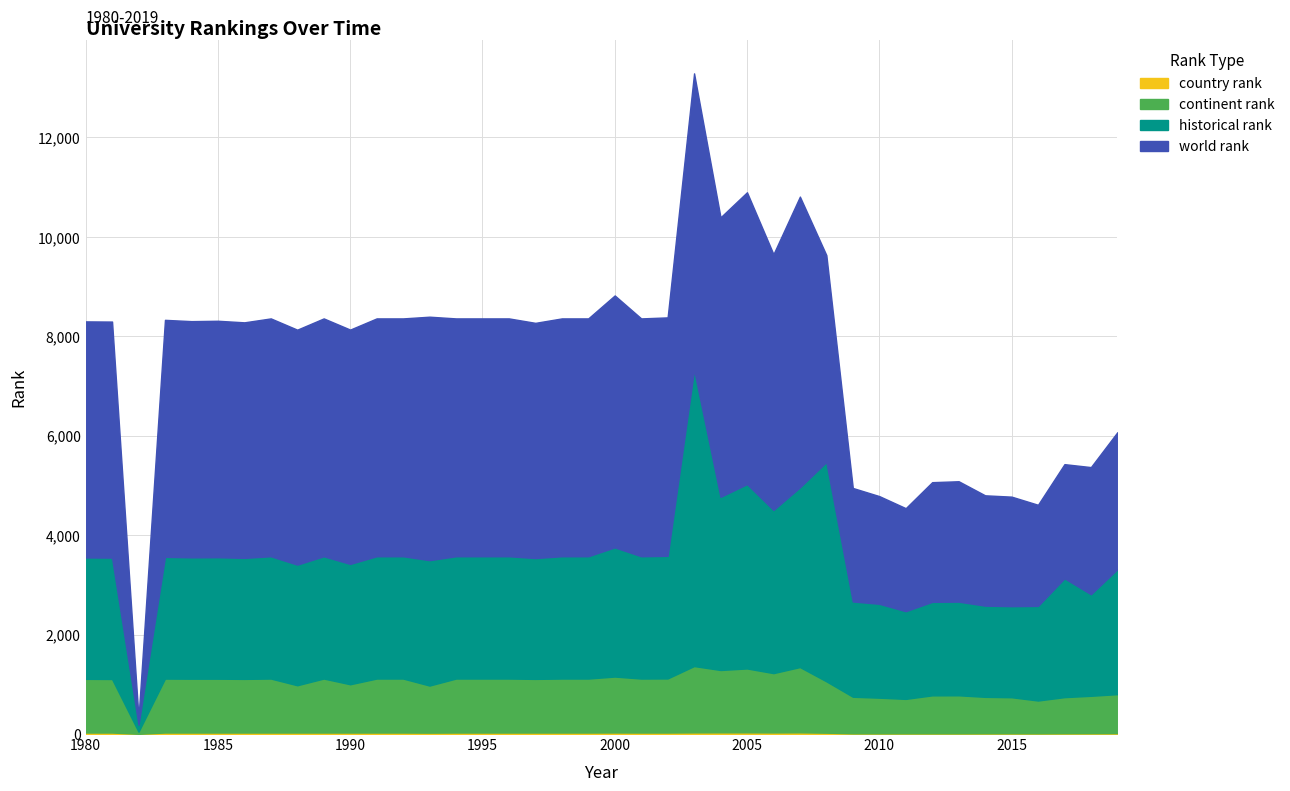

Reading left to right, list all the values displayed in this chart.

country rank: 30.0	30.0	5.0	30.0	30.0	30.0	30.0	30.0	30.0	30.0	30.0	30.0	30.0	28.0	30.0	30.0	30.0	30.0	30.0	30.0	31.0	30.0	30.0	33.0	34.0	34.0	32.0	34.0	27.0	14.0	14.0	14.0	14.0	14.0	15.0	15.0	14.0	16.0	17.0	18.0
continent rank: 1080.0	1077.0	41.0	1085.0	1083.0	1083.0	1079.0	1086.0	951.0	1086.0	971.0	1086.0	1086.0	947.0	1086.0	1086.0	1086.0	1079.0	1086.0	1086.0	1125.0	1086.0	1088.0	1334.0	1254.0	1285.0	1193.0	1313.0	1033.0	736.0	717.0	693.0	764.0	765.0	733.0	725.0	660.0	726.0	752.0	784.0
historical rank: 2442.0	2441.5	141.0	2449.0	2441.0	2443.5	2434.0	2460.0	2426.5	2460.0	2421.0	2460.0	2460.0	2522.5	2460.0	2460.0	2460.0	2430.5	2460.0	2460.0	2599.0	2460.0	2466.5	5961.0	3483.3	3708.3	3282.0	3615.0	4411.7	1916.5	1888.8	1764.0	1881.0	1883.8	1834.5	1832.0	1903.3	2390.7	2043.3	2513.7
world rank: 4748.0	4748.0	141.0	4767.0	4751.0	4756.0	4738.0	4784.0	4726.0	4784.0	4713.0	4784.0	4784.0	4897.0	4784.0	4784.0	4784.0	4731.0	4784.0	4784.0	5067.0	4784.0	4796.0	5961.0	5622.0	5870.0	5145.0	5848.0	4161.0	2283.0	2166.0	2072.0	2407.0	2422.0	2219.0	2203.0	2034.0	2296.0	2557.0	2755.0